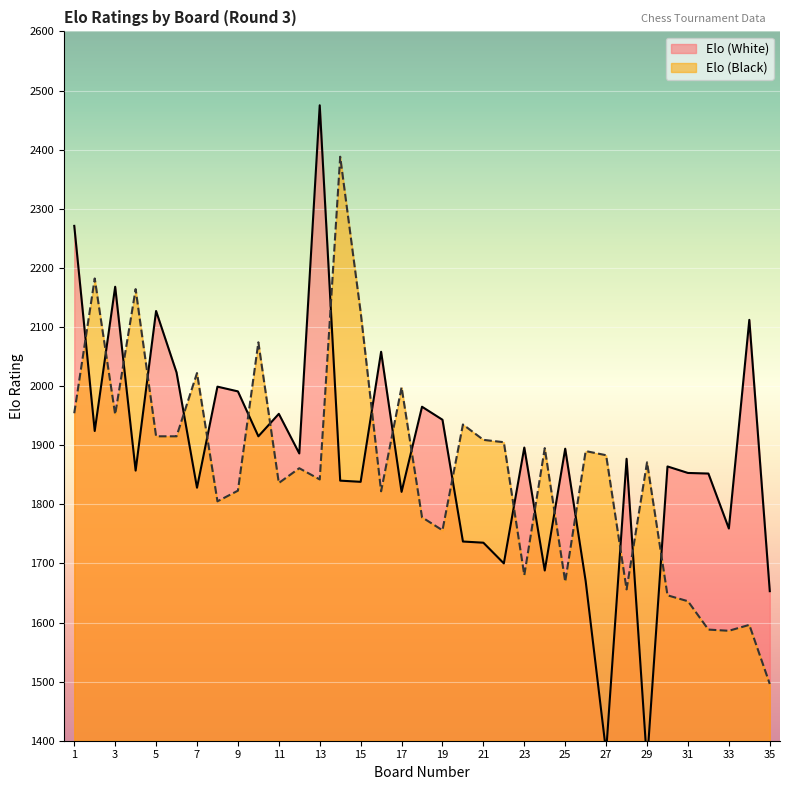

Count the number of data series in this chart.

2